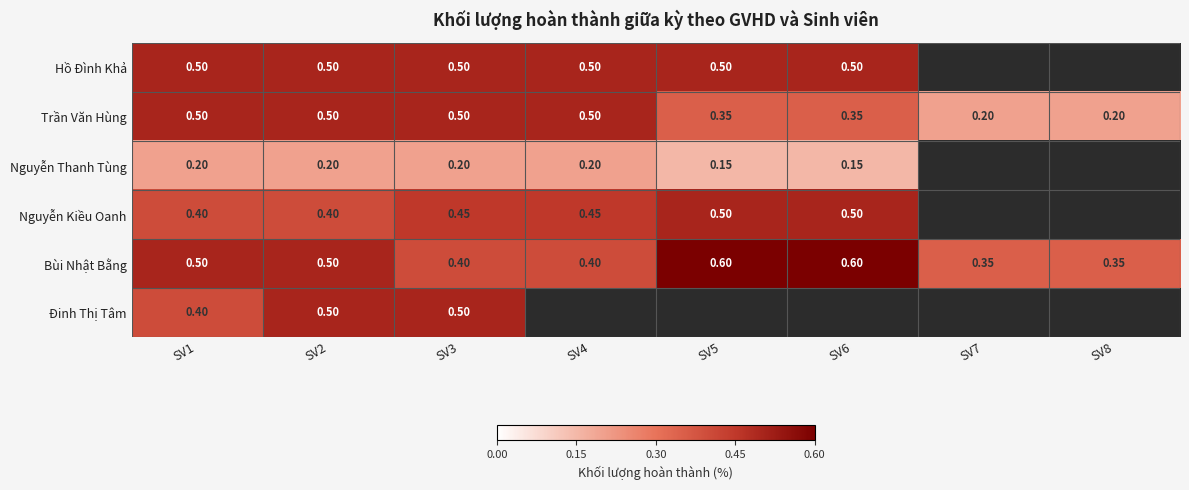

Is the value of Nguyễn Kiều Oanh at SV5 greater than the value of Bùi Nhật Bằng at SV6?

No